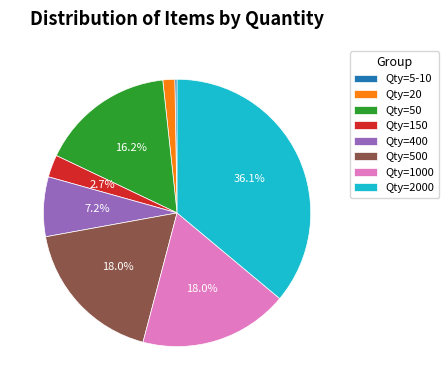

What is the ratio of the value at Qty=500 to the value at Qty=1000?

1.0